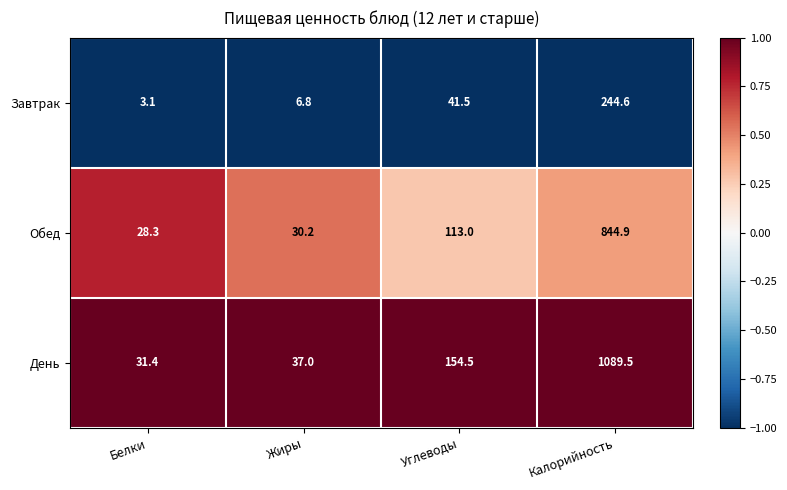

Between Белки and Углеводы, which series saw the biggest shift?

День